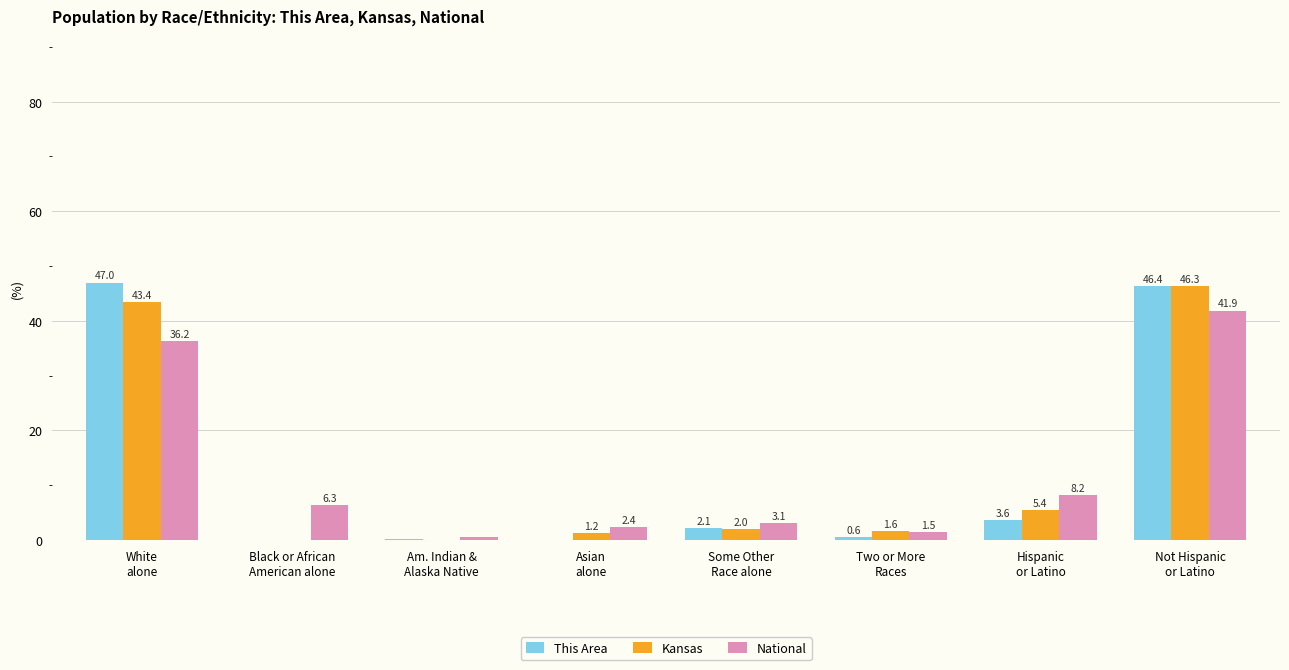

What is the highest value of the Kansas series?

46.3